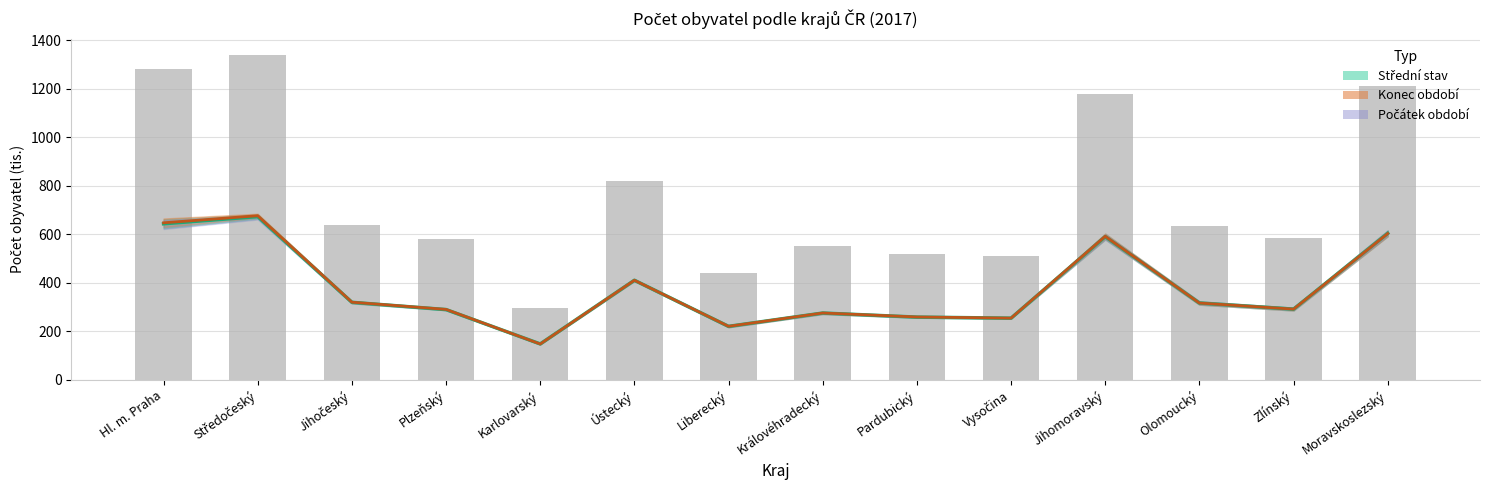

Reading left to right, transcribe all the data shown in this chart.

Střední stav – průměr: Hl. m. Praha=643.3	Středočeský=672.9	Jihočeský=319.6	Plzeňský=289.6	Karlovarský=148.1	Ústecký=410.5	Liberecký=220.5	Královéhradecký=275.4	Pardubický=258.6	Vysočina=254.3	Jihomoravský=590.2	Olomoucký=316.6	Zlínský=291.5	Moravskoslezský=603.7
Konec období – průměr: Hl. m. Praha=647.3	Středočeský=676.4	Jihočeský=320.1	Plzeňský=290.4	Karlovarský=147.8	Ústecký=410.5	Liberecký=220.7	Královéhradecký=275.5	Pardubický=259.2	Vysočina=254.5	Jihomoravský=591.6	Olomoucký=316.6	Zlínský=291.5	Moravskoslezský=602.9